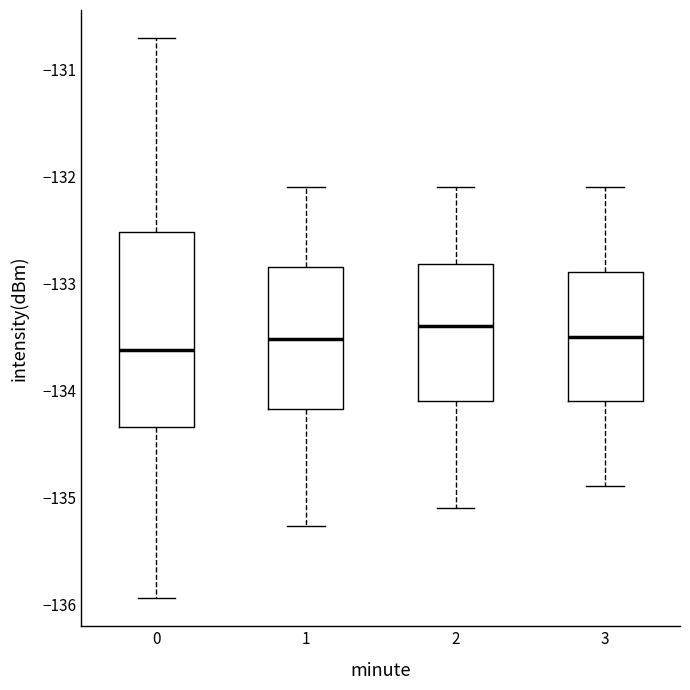

Reading left to right, transcribe this box plot: for each box, give where its median line is, the range the box spans, and where its two whiskers end, as read against the y-axis. The values are not printed on the chart, so give them approximately, as read against the axis.

0: median -133.6, box -134.3 to -132.5, whiskers -135.9 to -130.7
1: median -133.5, box -134.2 to -132.8, whiskers -135.3 to -132.1
2: median -133.4, box -134.1 to -132.8, whiskers -135.1 to -132.1
3: median -133.5, box -134.1 to -132.9, whiskers -134.9 to -132.1